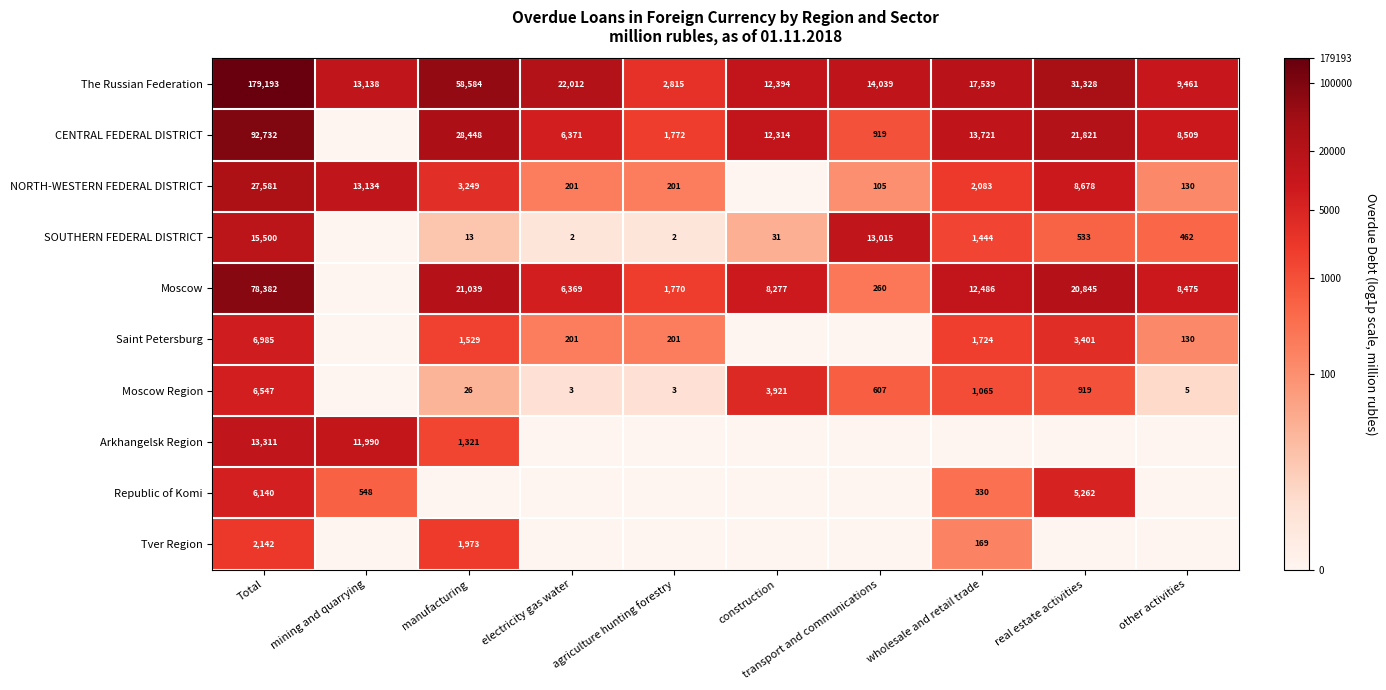

What is the sum of the SOUTHERN FEDERAL DISTRICT values at construction and transport and communications?

13046